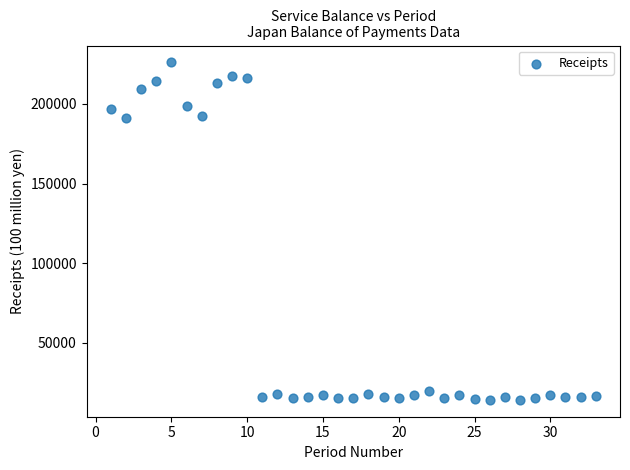

What is the range of X values (max minus min)?

32